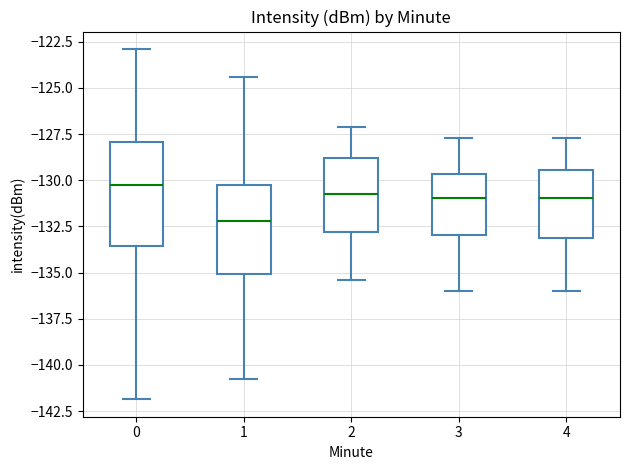

Comparing the boxes themselves (not the whiskers), which one is the tallest?

0